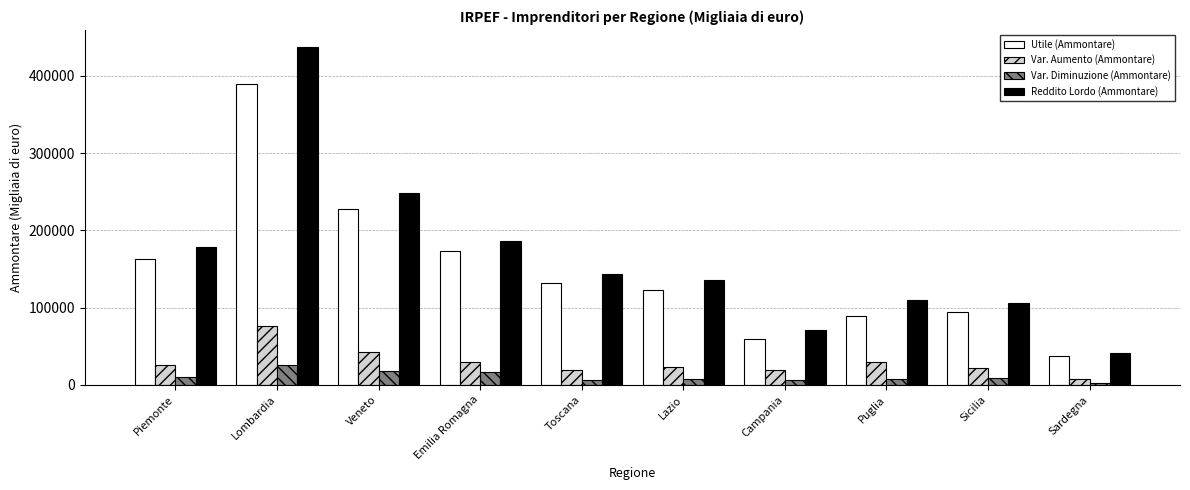

What is the difference between the second highest and minimum values in the Utile (Ammontare) series?

190379